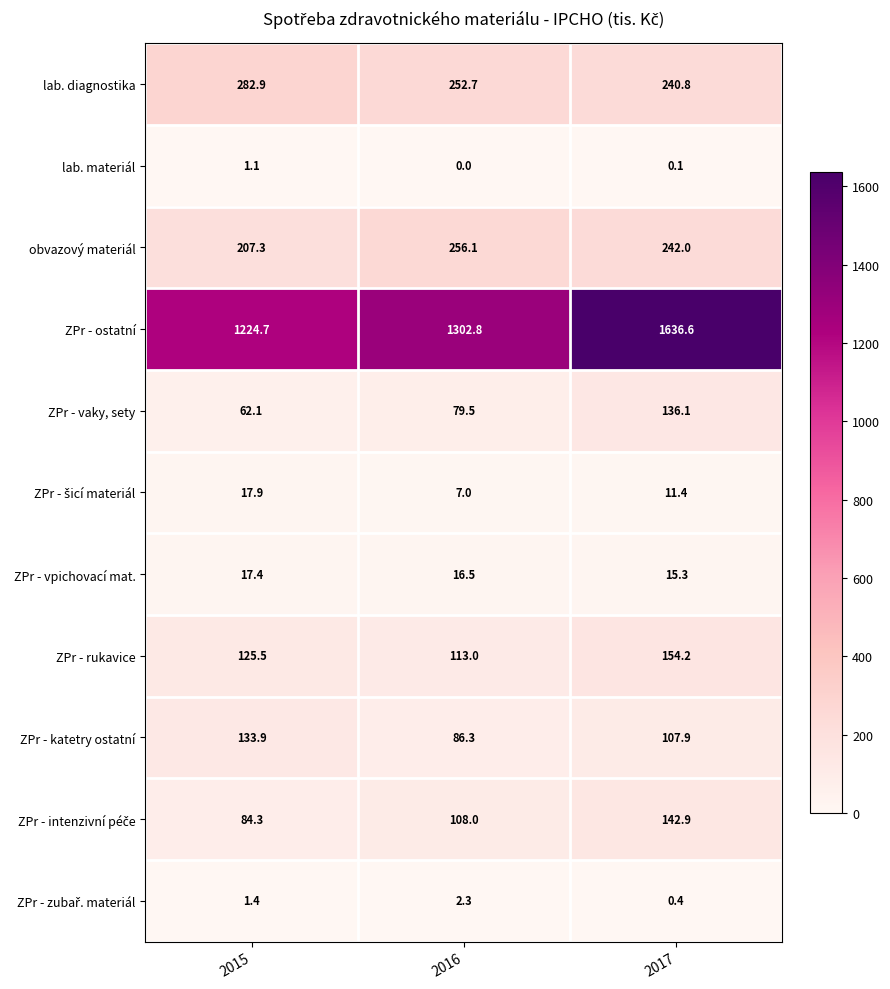

True or false: obvazový materiál has a value of 242.0 at 2017.

True